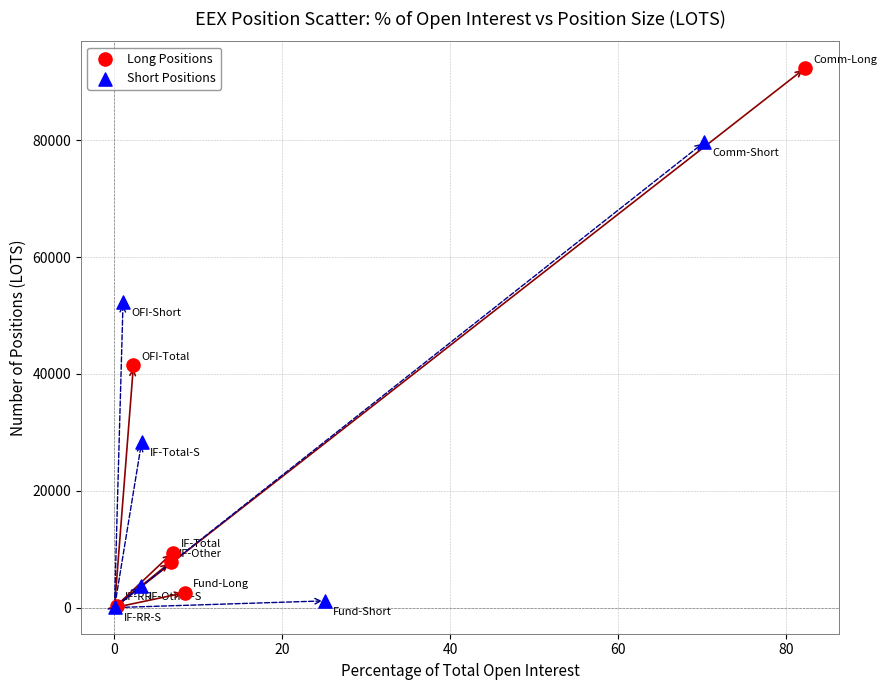

Which series has the widest spread of Y values?

Long Positions